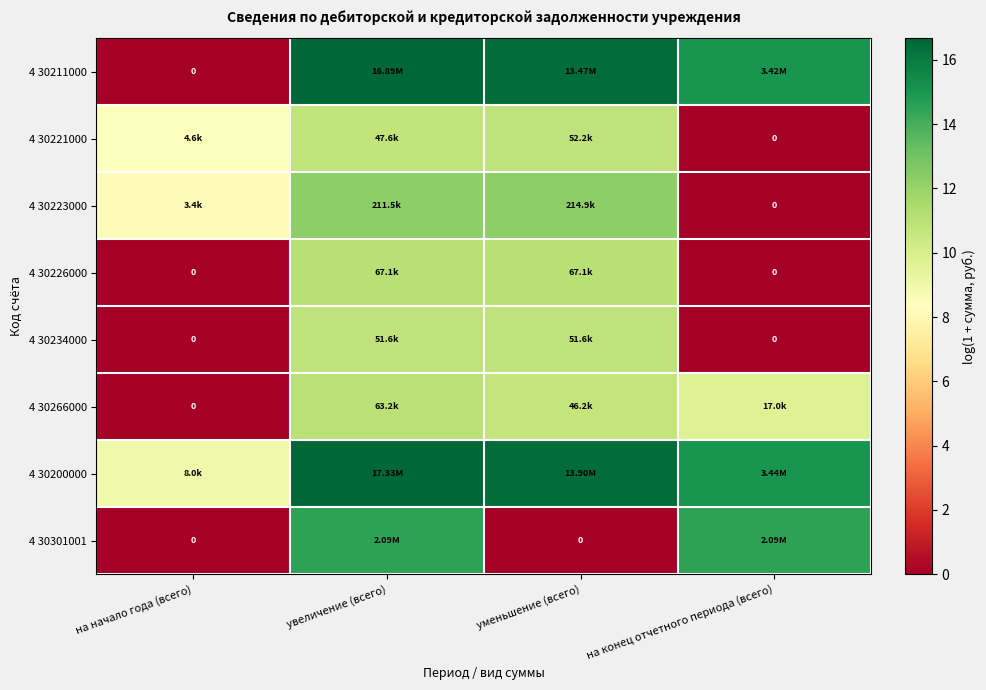

How many data points in 4 30234000 are less than 10?

2